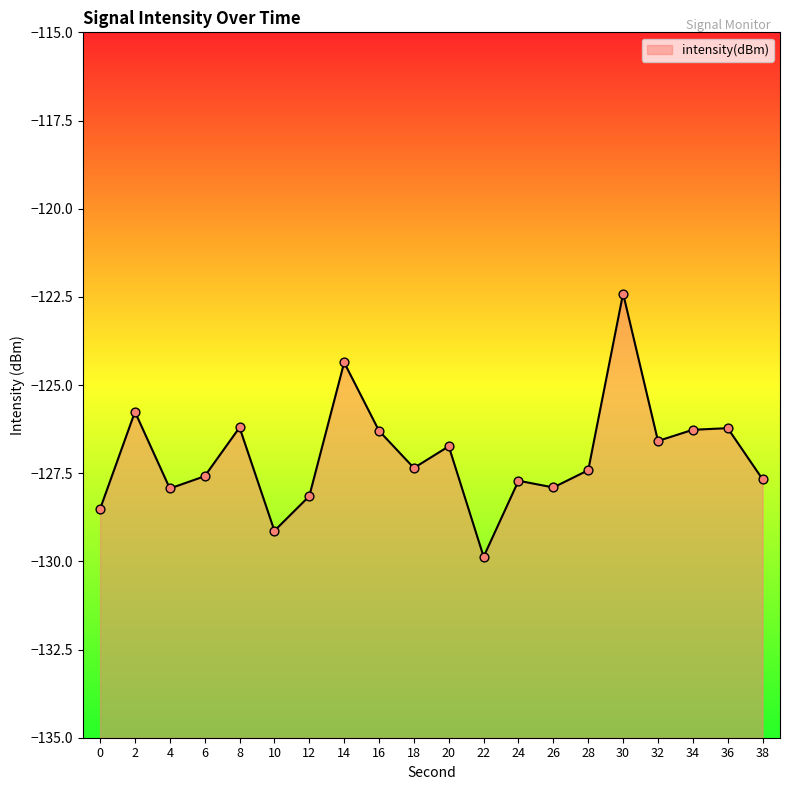

What is the change in value from 26 to 34?

+1.6